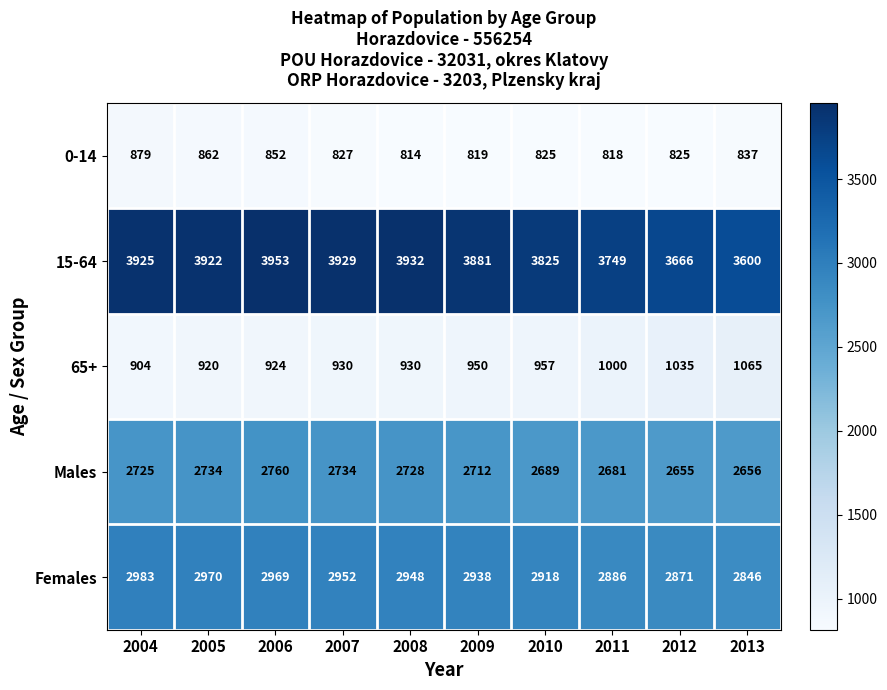

What is the total value across all series at 2011?

11134